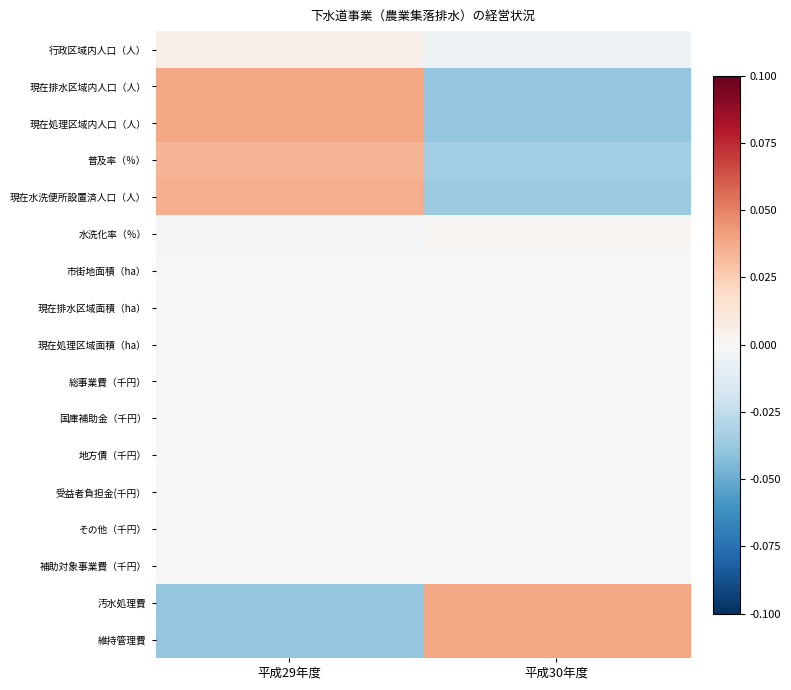

What is the spread (max minus min) of values at 平成30年度?

0.1